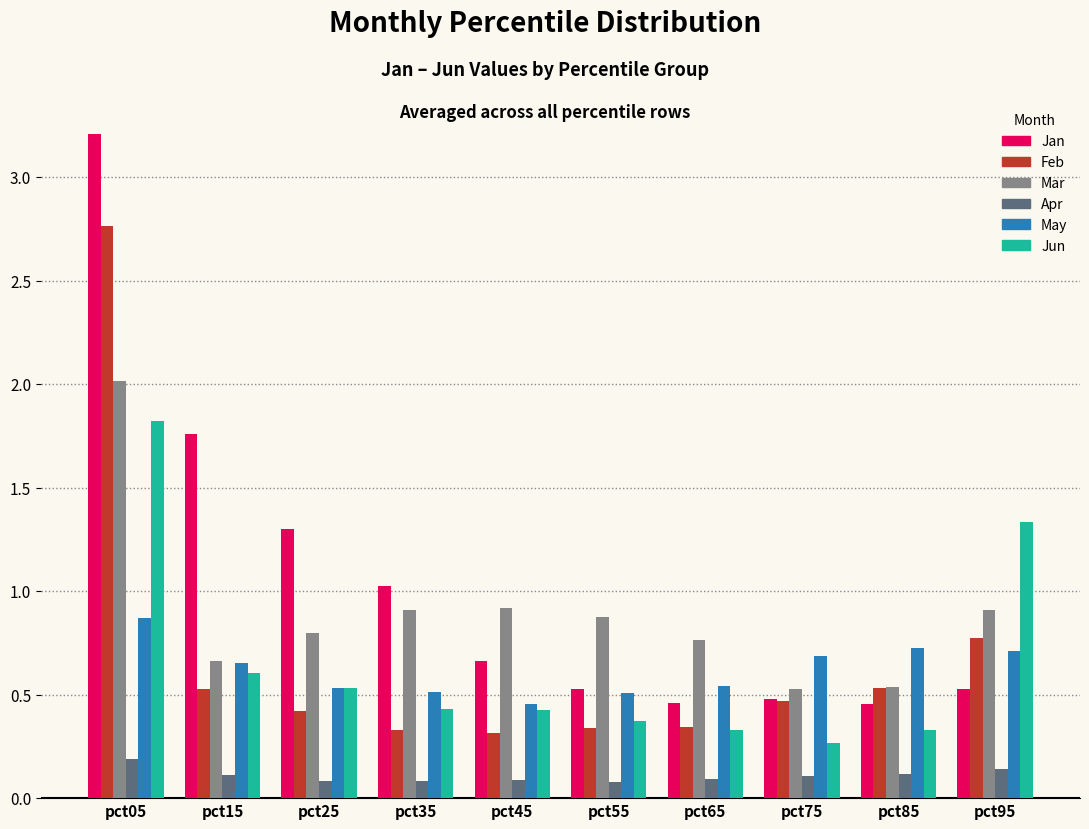

What is the difference between the highest and lowest values at pct25?

1.2